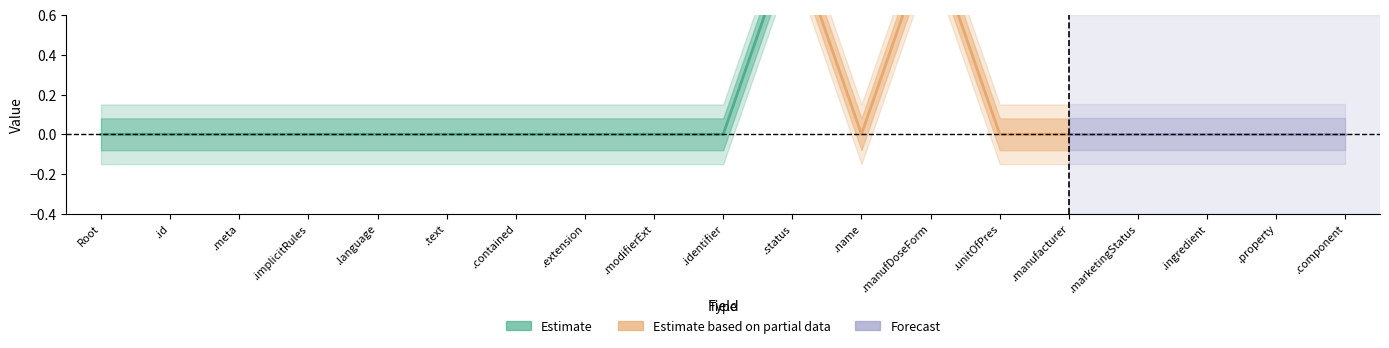

True or false: Forecast and Estimate intersect in this chart.

False